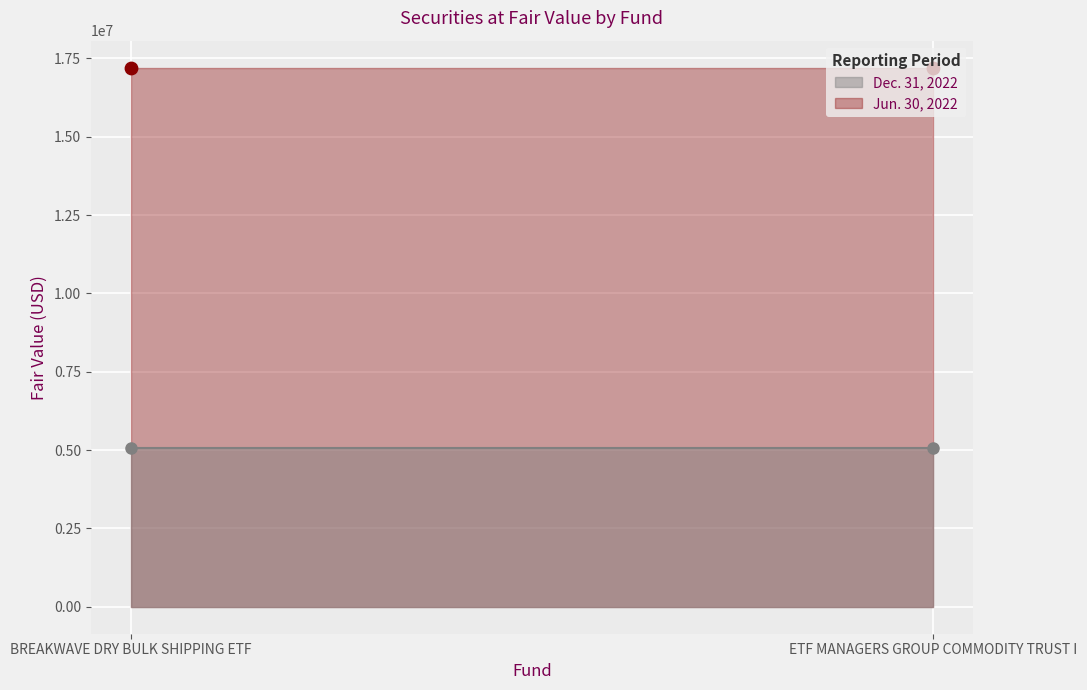

Which series reaches the maximum Y coordinate?

Jun. 30, 2022